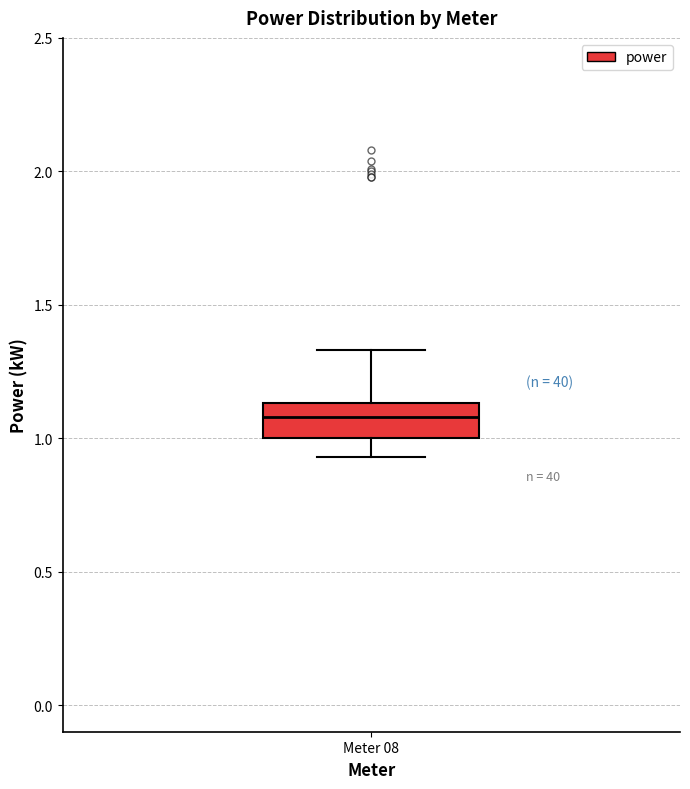

Where is the upper edge of the box for Meter 08 on the y-axis? The values are not printed on the chart, so give them approximately, as read against the axis.

1.15